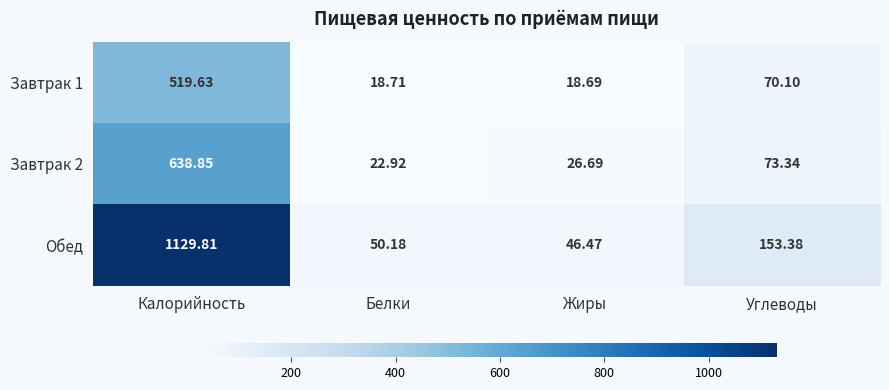

What is the maximum value shown in the chart?

1129.8